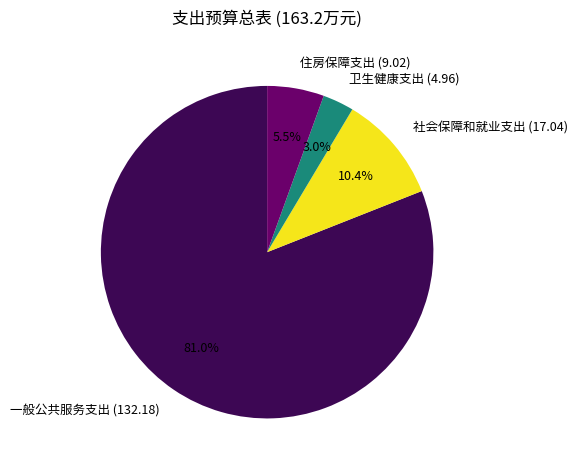

What percentage is NOT represented by 社会保障和就业支出 (17.04)?

89.6%